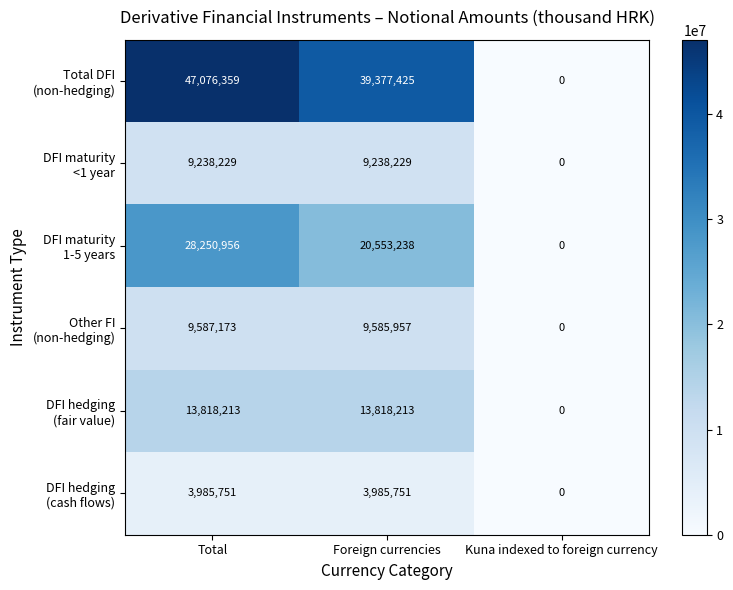

At which category does the chart reach its peak across all series?

Total